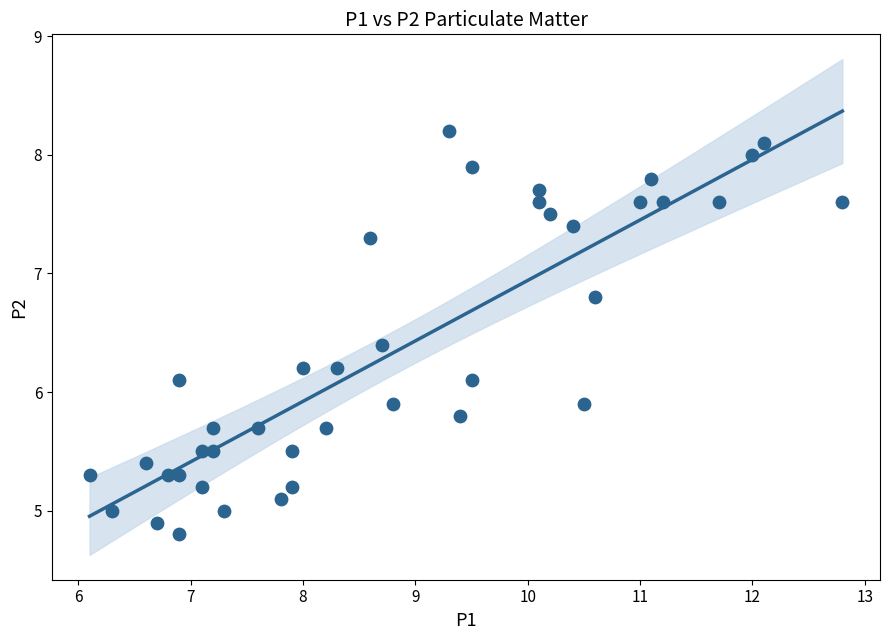

What is the range of Y values (max minus min)?

3.4